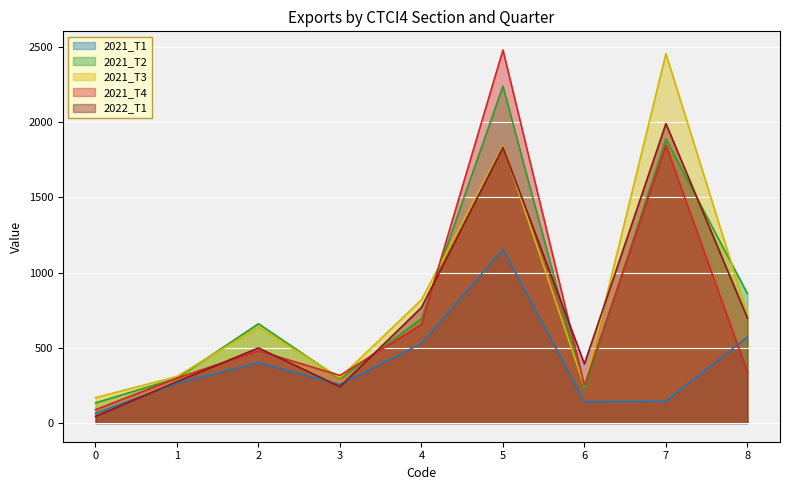

What is the value of the 2021_T4 point at the 5th from the left?

654.9